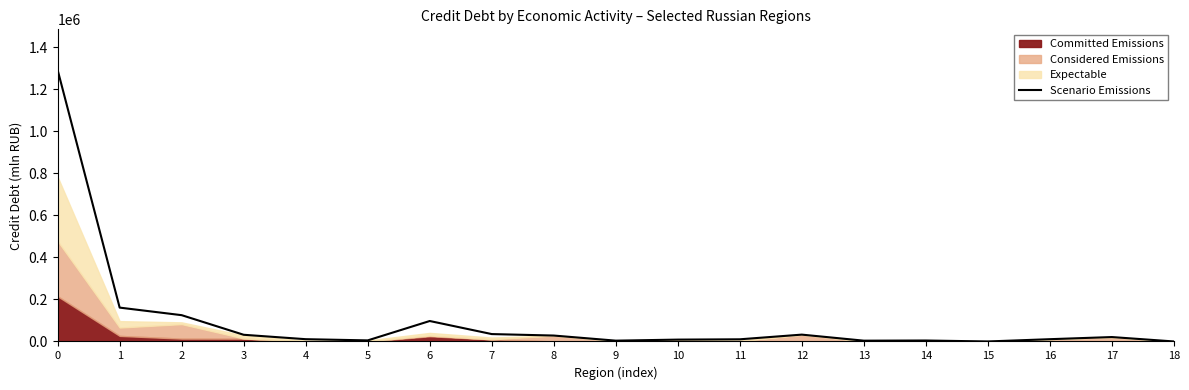

Reading left to right, list all the values displayed in this chart.

0=1291717	1=161078	2=125094	3=31798	4=10801	5=5075	6=97332	7=35131	8=28117	9=3828	10=8784	11=10257	12=32512	13=3730	14=4531	15=0	16=10786	17=20976	18=0